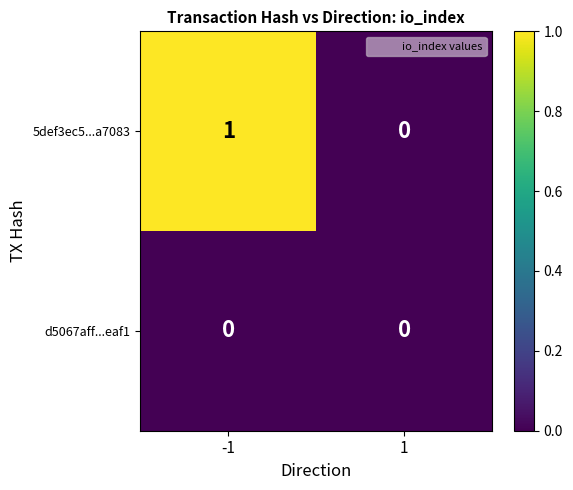

Rank the series by their maximum value, from lowest to highest.

d5067aff...eaf1, 5def3ec5...a7083